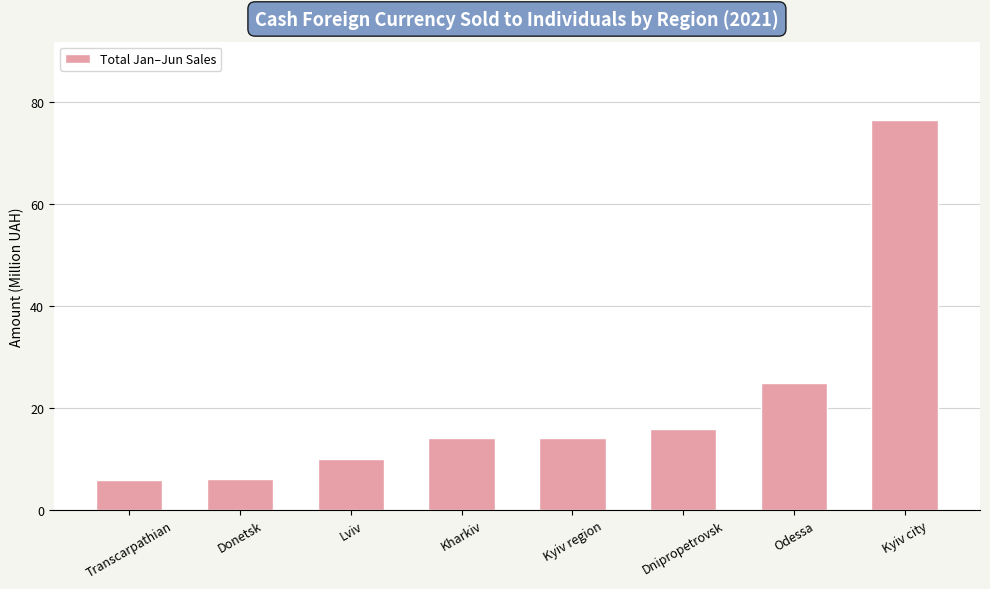

What is the maximum value shown in the chart?

76.5